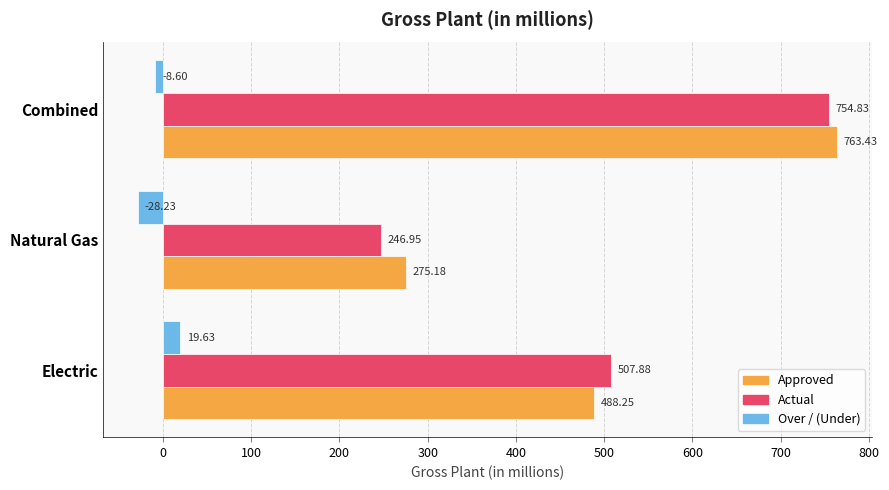

Rank the categories by Over / (Under) value from highest to lowest.

Electric, Combined, Natural Gas